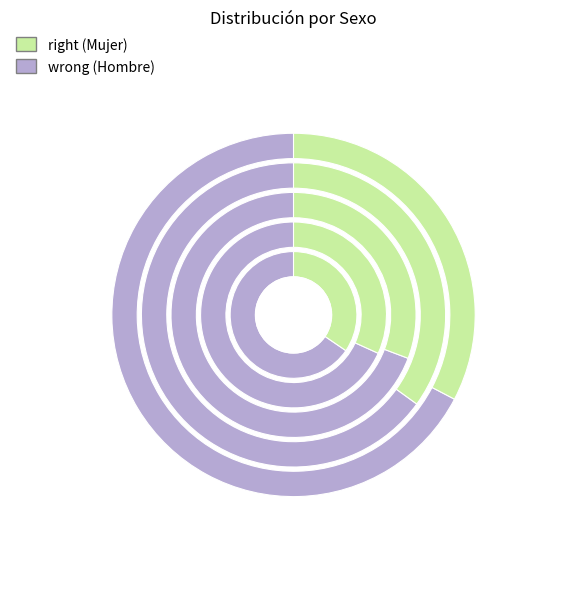

The Mujer slice represents 42% of the pie. True or false?

False